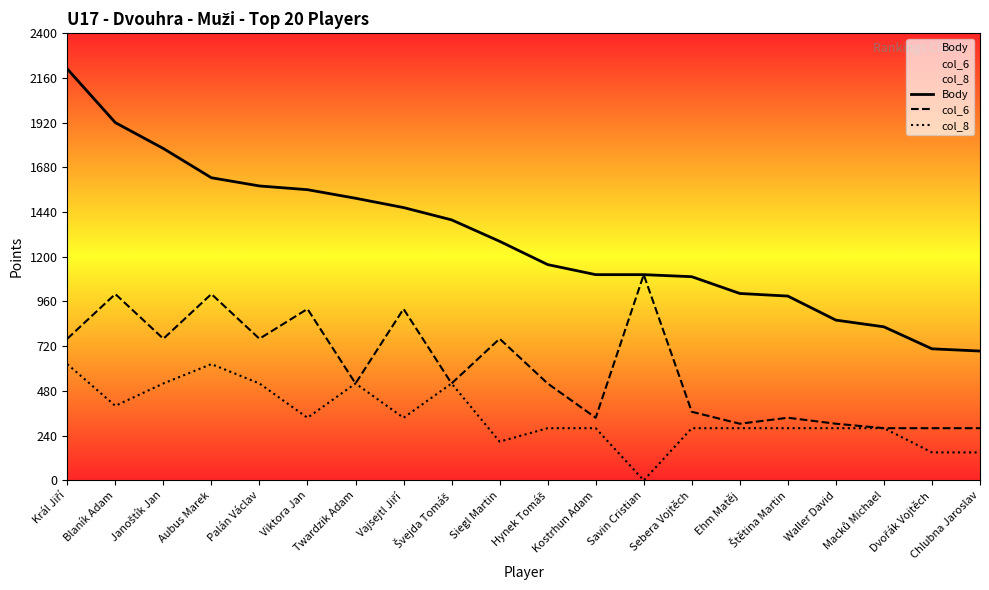

How many lines are shown in the chart?

3